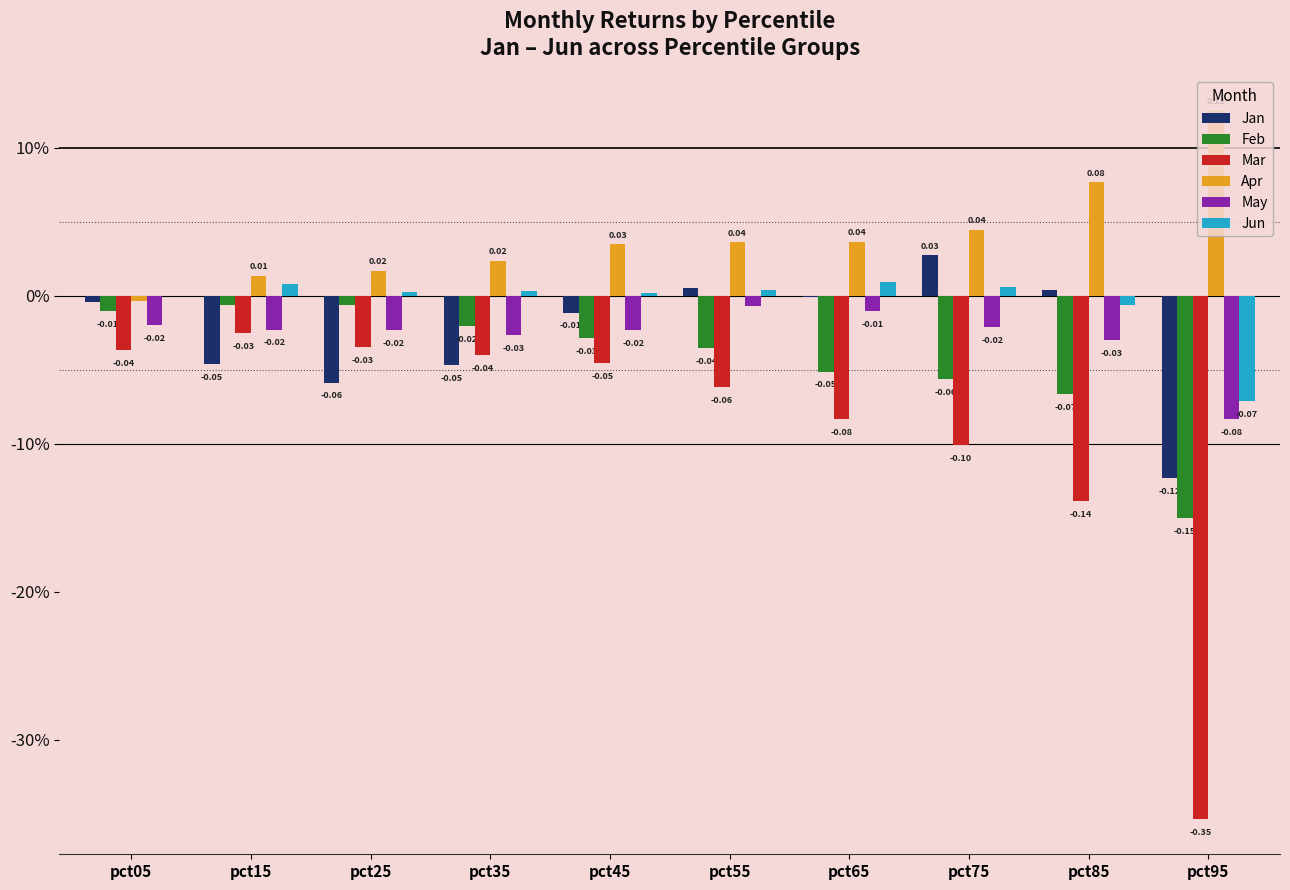

At how many categories does at least one series exceed 0?

9